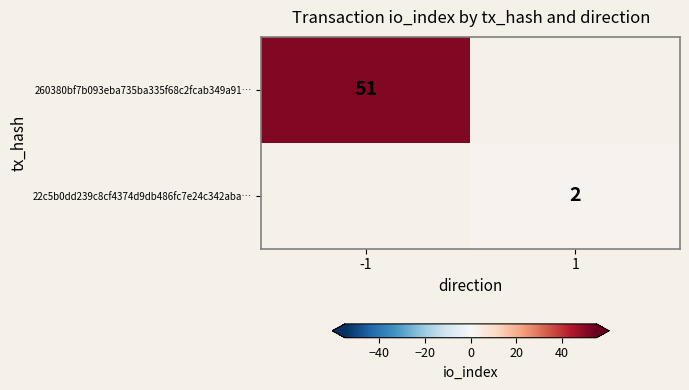

The 22c5b0dd239c8cf4374d9db486fc7e24c342aba… series shows 3 at 1. True or false?

False